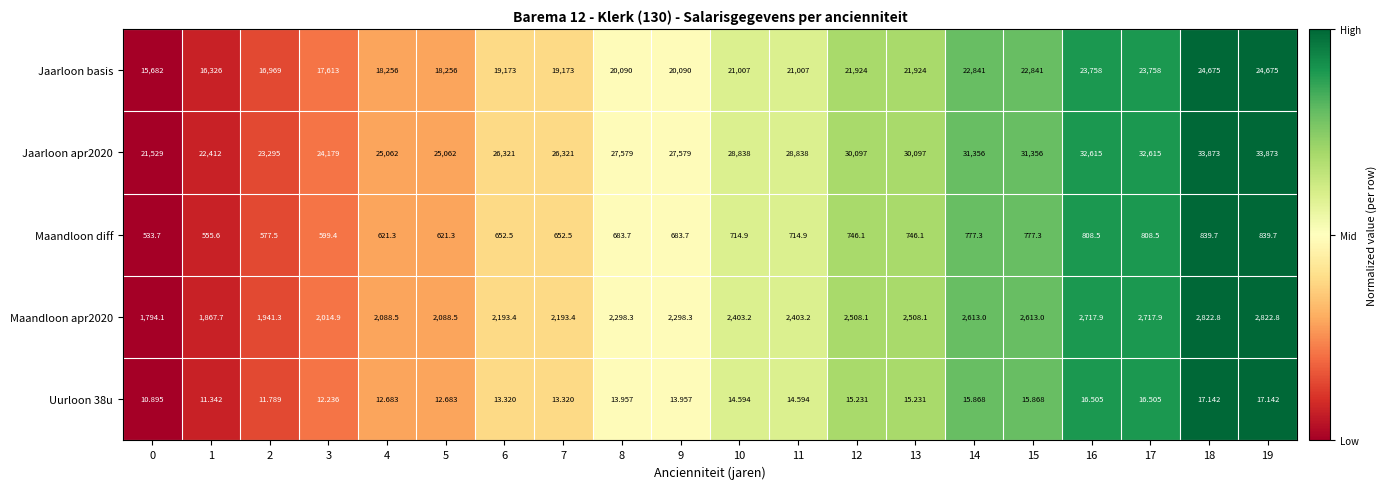

Is the value of Uurloon 38u at 5 greater than the value of Maandloon diff at 14?

No